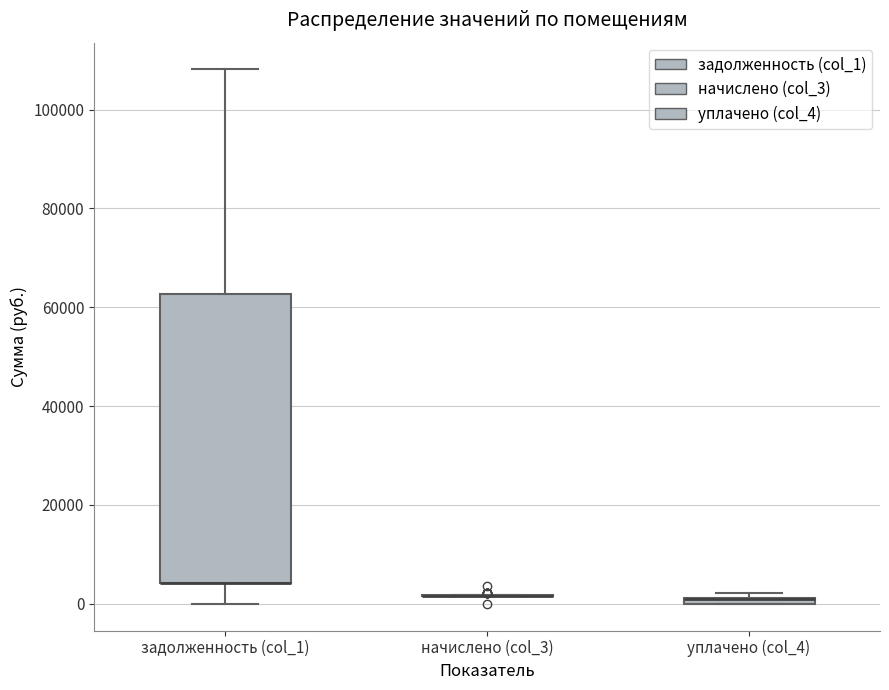

Which box is the tallest, from its lower edge to its upper edge?

задолженность (col_1)